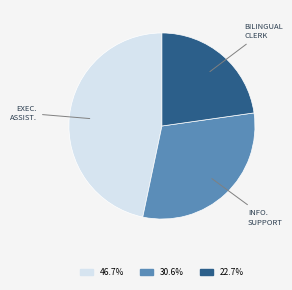

Does any single category account for the majority?

No